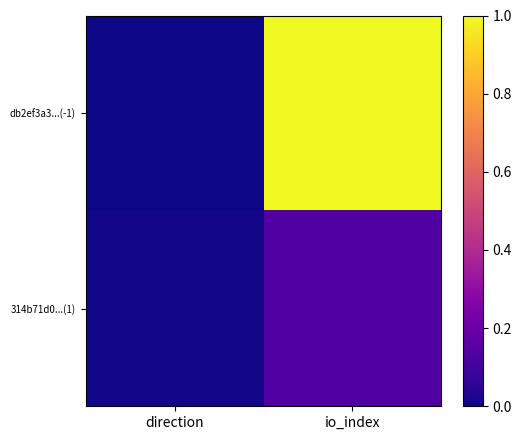

Which has a higher value, direction or io_index?

io_index